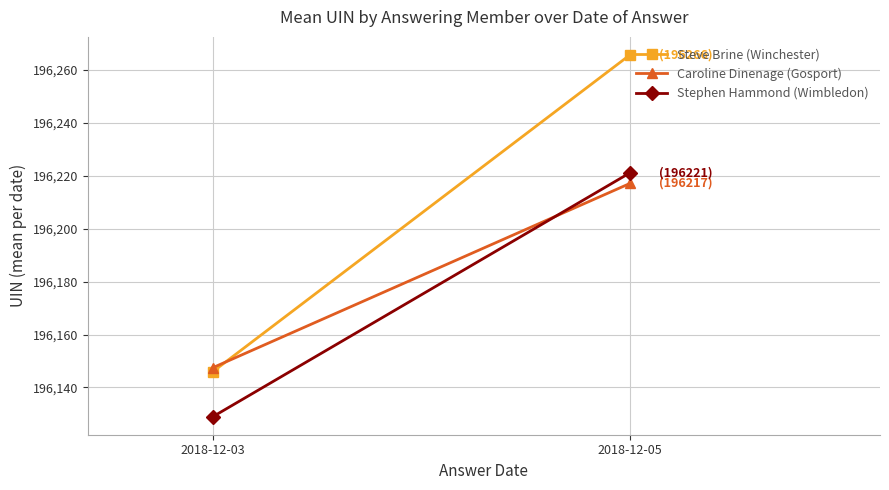

What is the difference between the highest and lowest values at 2018-12-03?

18.5